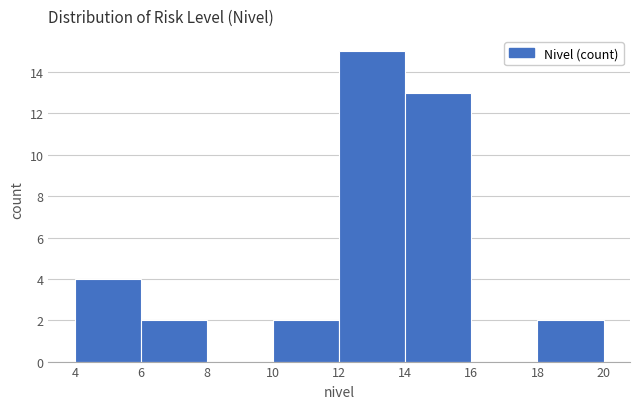

How tall is the bar that spans 6 to 8 on the x-axis? The values are not printed on the chart, so give them approximately, as read against the axis.

2